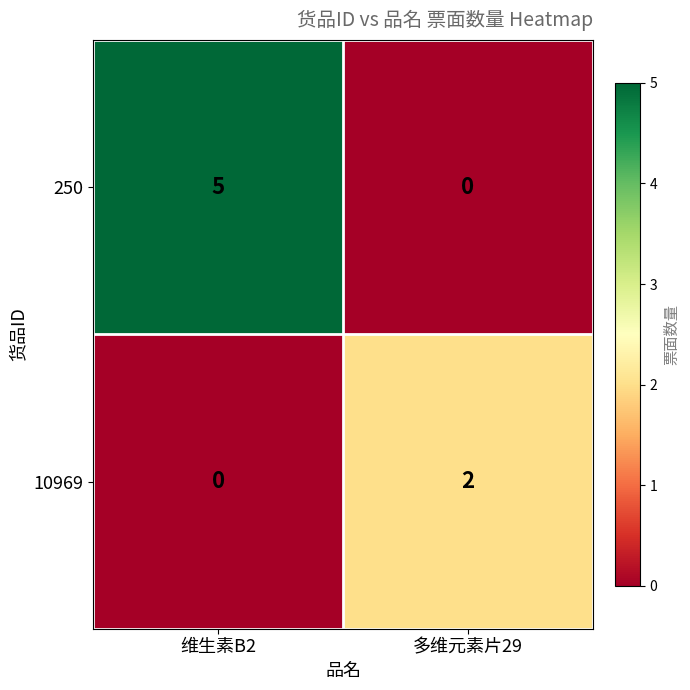

Between 维生素B2 and 多维元素片29, which series saw the biggest shift?

250